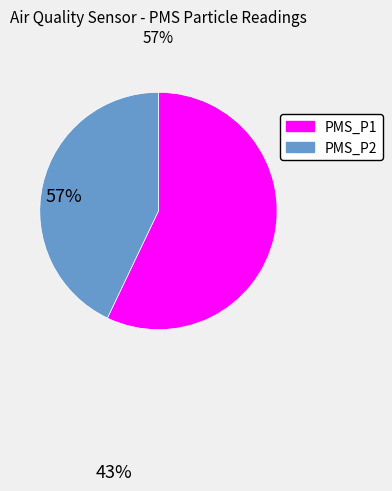

True or false: PMS_P1 accounts for 45% of the total.

False